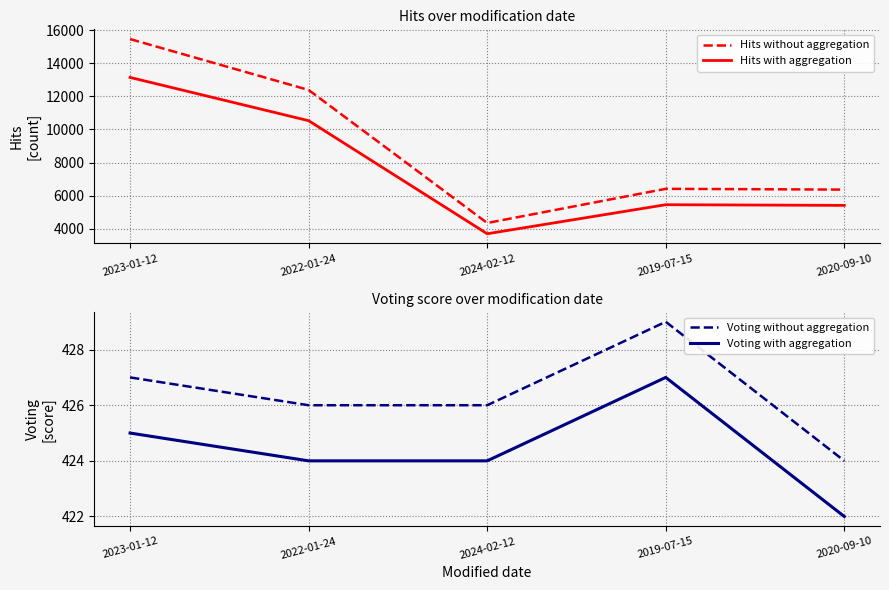

How many data points in Hits with aggregation are less than 5447?

2